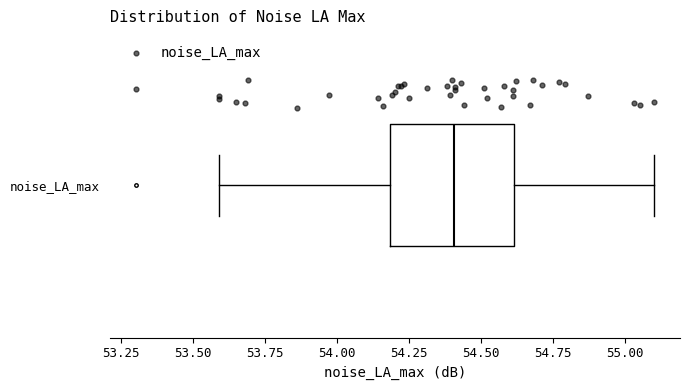

Read this box plot against the x-axis: the position of the median line, the range covered by the box, and the ends of both whiskers. The values are not printed on the chart, so give them approximately, as read against the axis.

median 54.4, box 54.2 to 54.6, whiskers 53.6 to 55.1